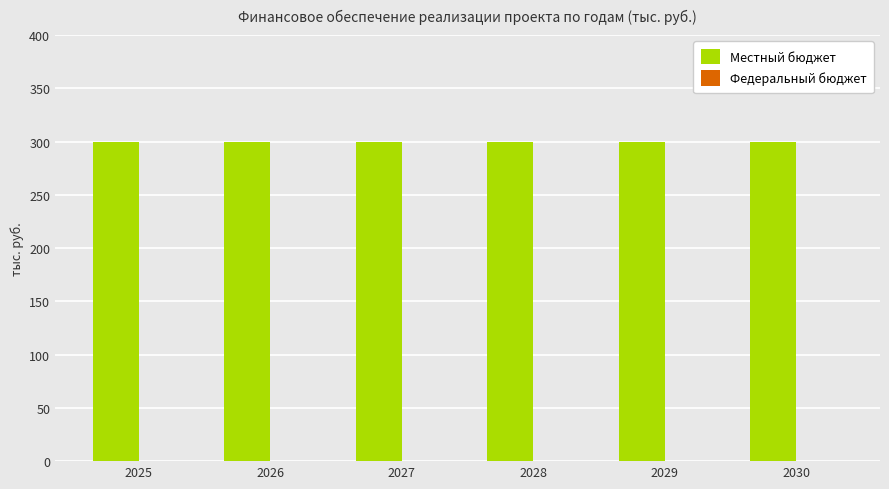

What is the total value across all series at 2028?

300